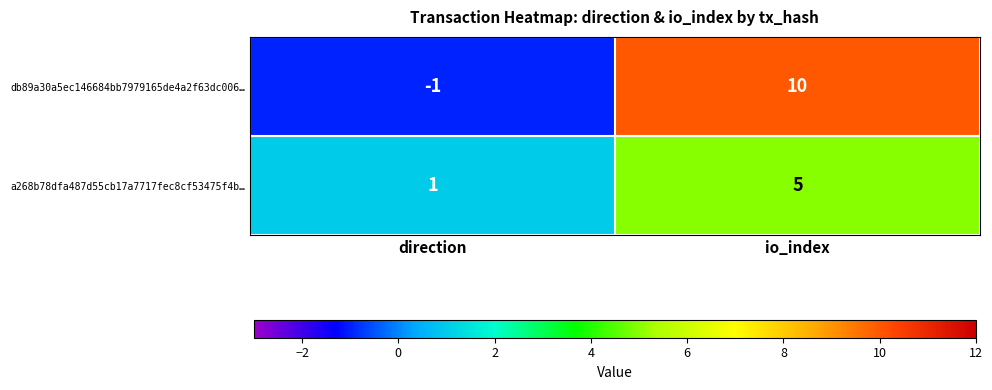

List the series in order of their peak value, lowest first.

a268b78dfa487d55cb17a7717fec8cf53475f4b…, db89a30a5ec146684bb7979165de4a2f63dc006…